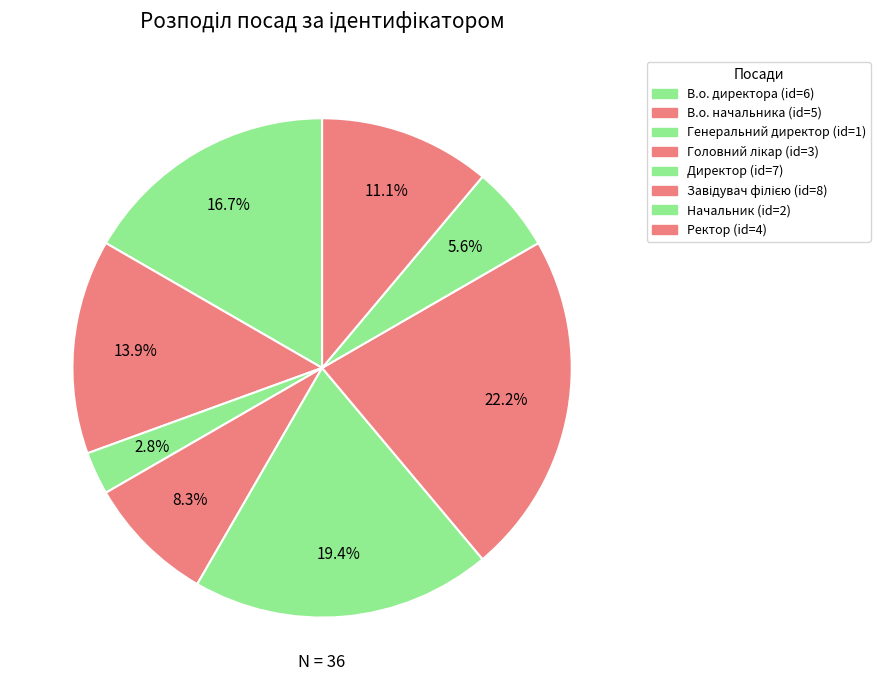

To the nearest percent, what is the combined percentage of Директор and В.о. директора?

36%